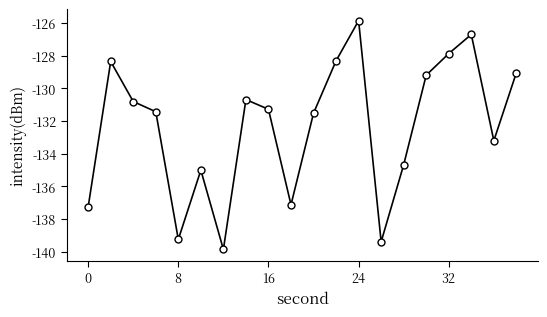

What is the difference between the maximum and minimum values?

14.0